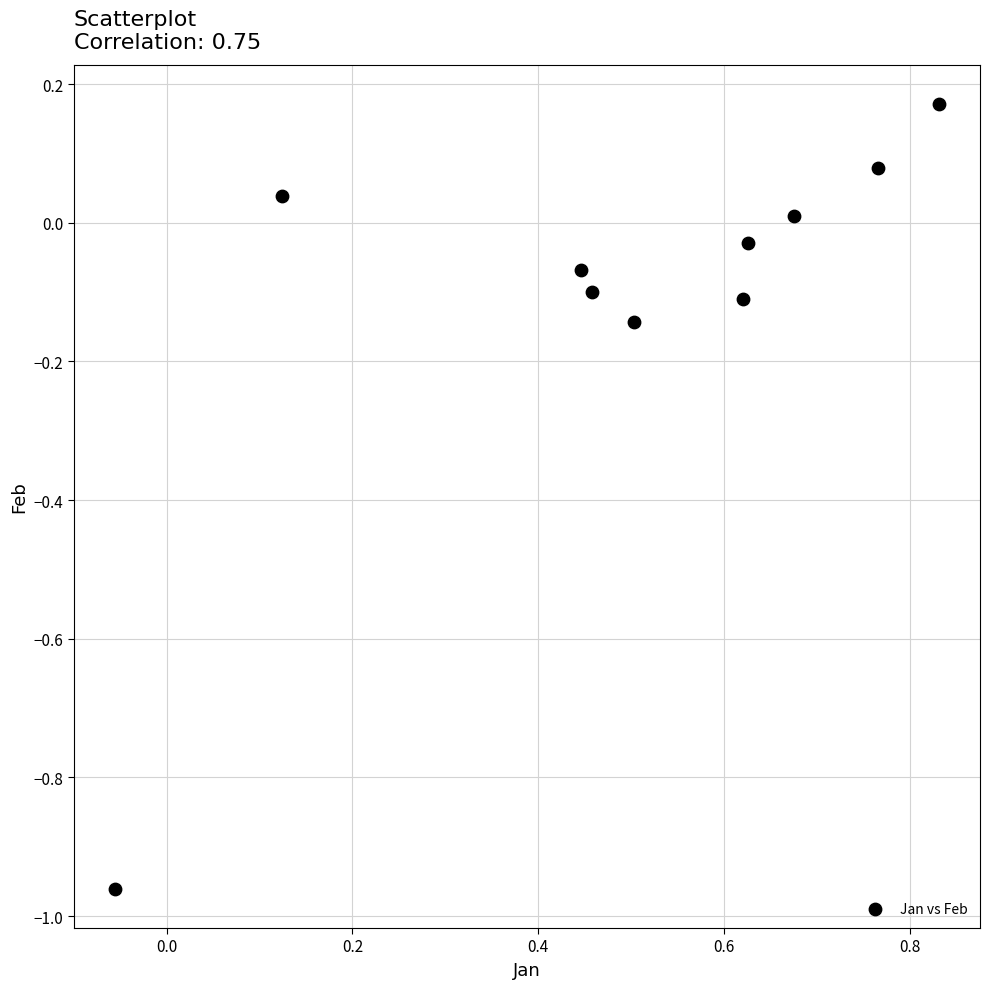

What is the range of X values (max minus min)?

0.9